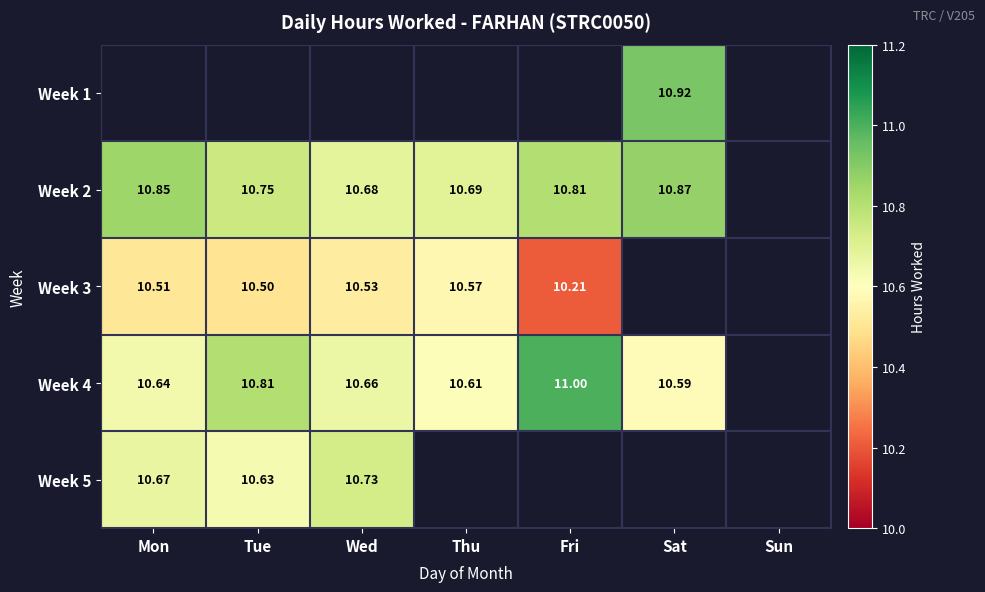

How many data points does each series have?

7